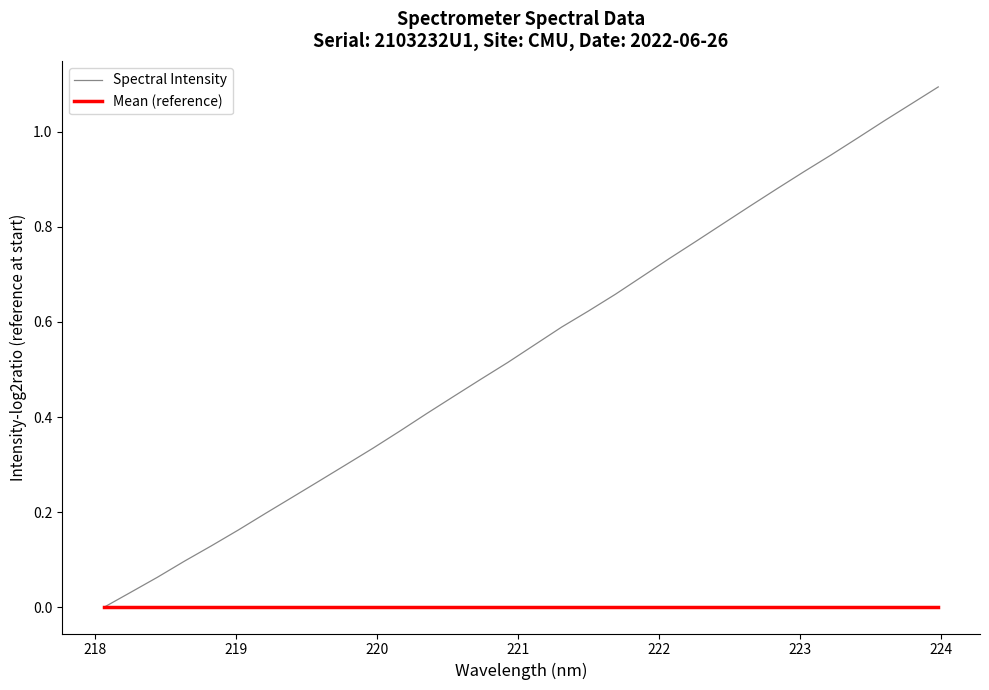

Which series has the widest spread of values?

Spectral Intensity